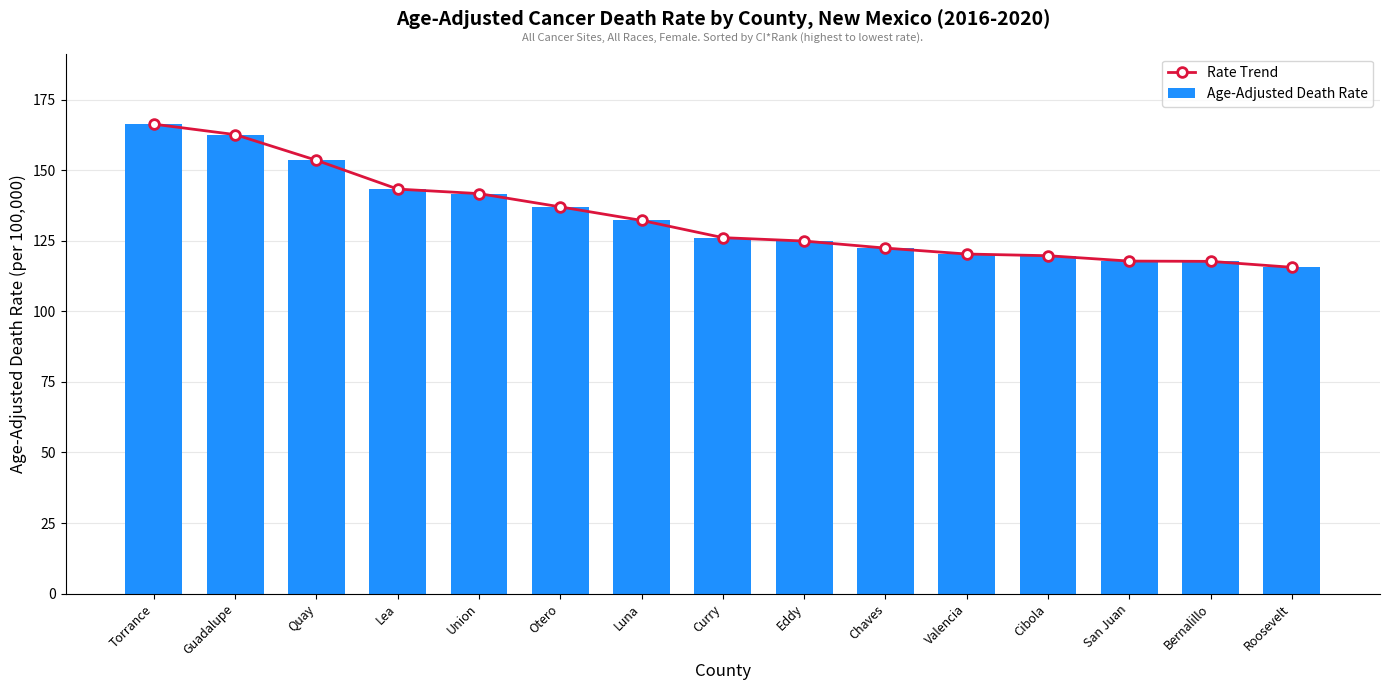

What is the label of the 2nd bar from the left?

Guadalupe